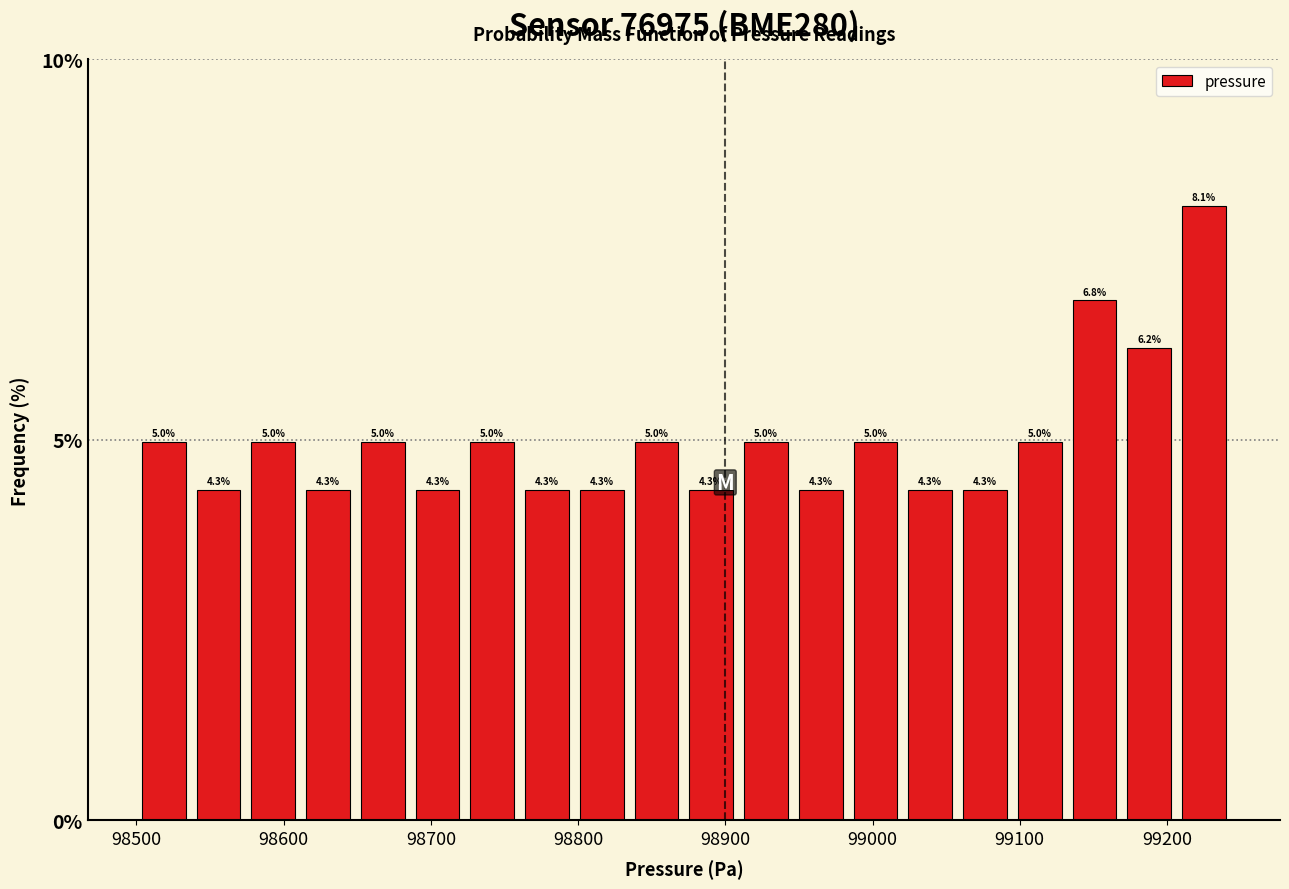

Read against the x-axis, roughly where is the centre of the tallest bar?

99230